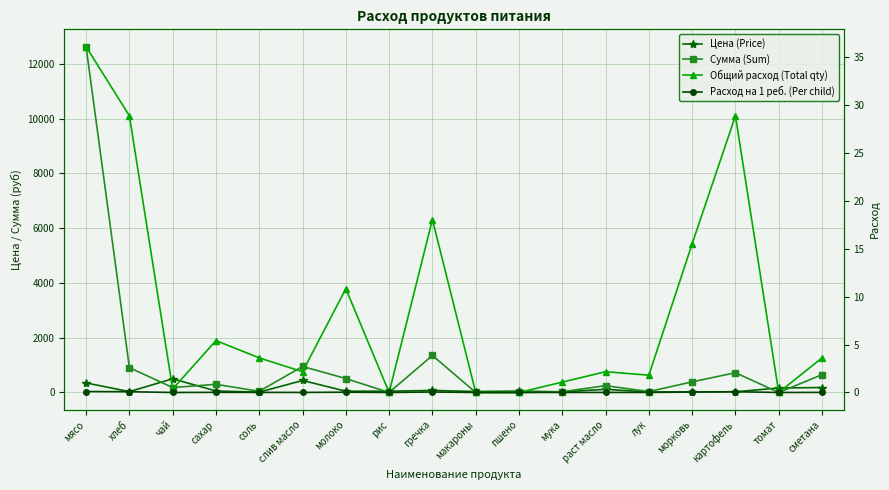

Which category has the lowest value in the Расход на 1 реб. (Per child) series?

рис